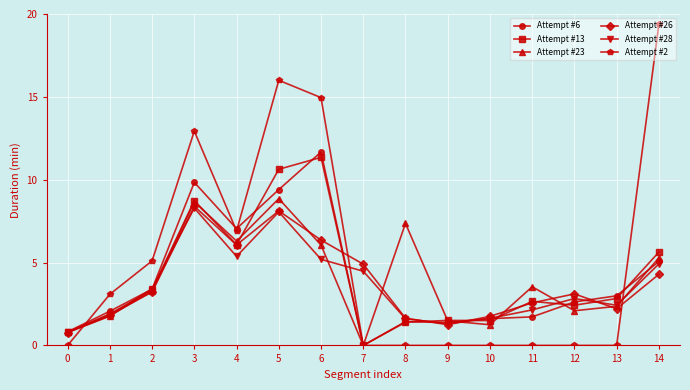

True or false: Attempt #23 has a value of 2.8 at 1.

False